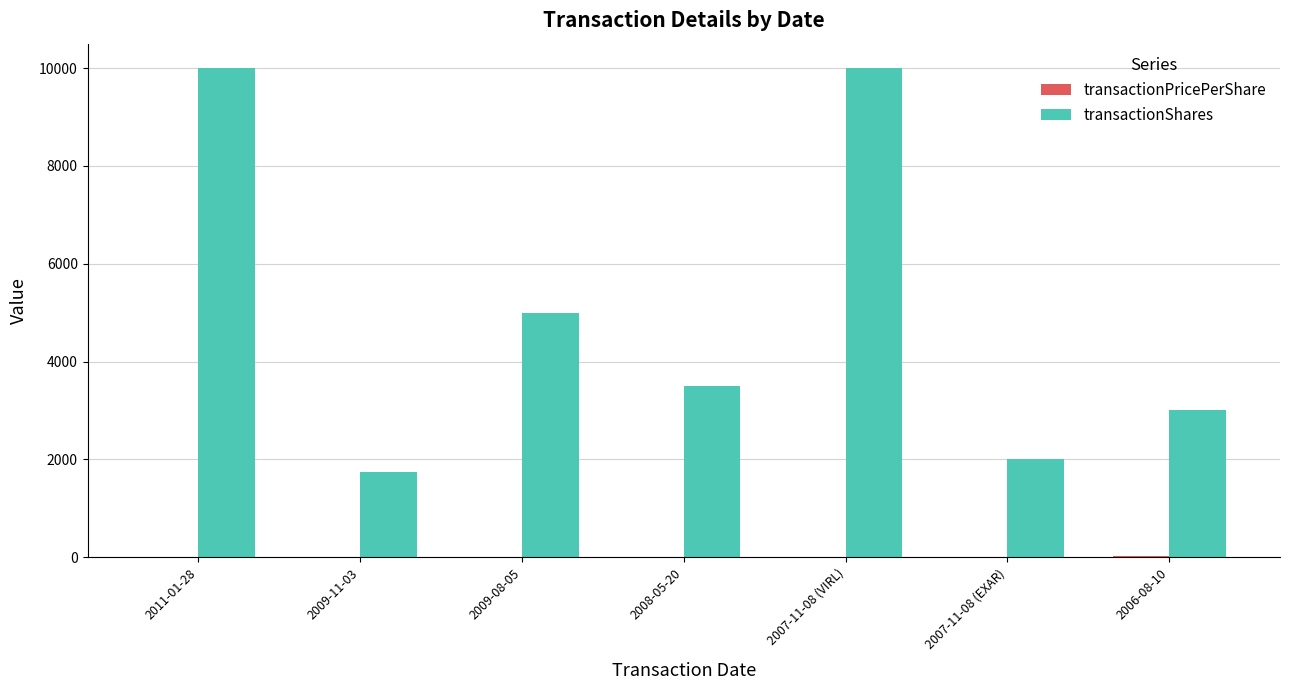

Where is transactionShares nearest to the value 5875?

2009-08-05